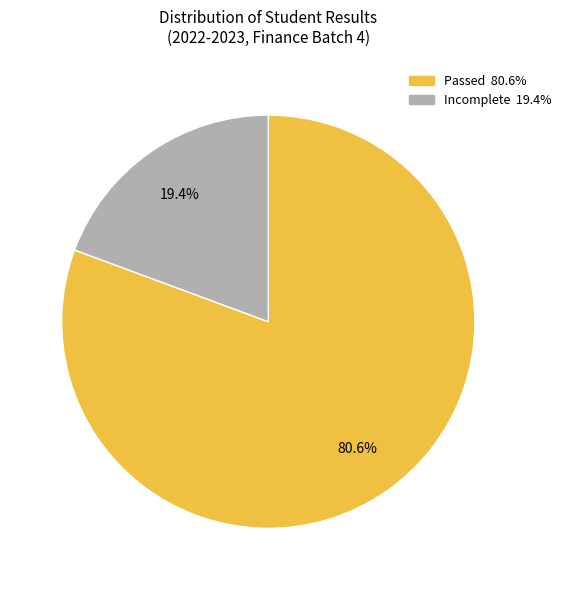

How many segments does this pie chart have?

2